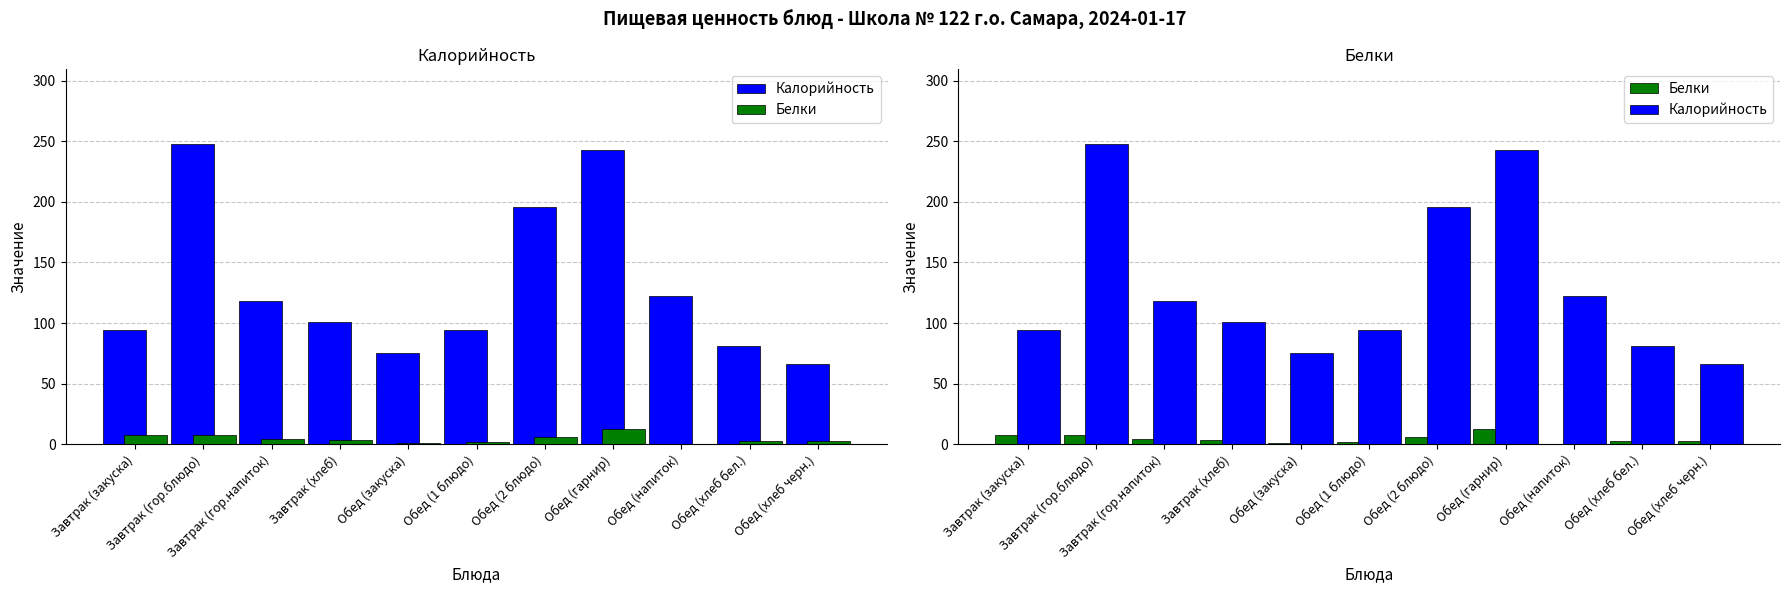

Which has a higher value, Завтрак (хлеб) or Обед (хлеб бел.)?

Завтрак (хлеб)